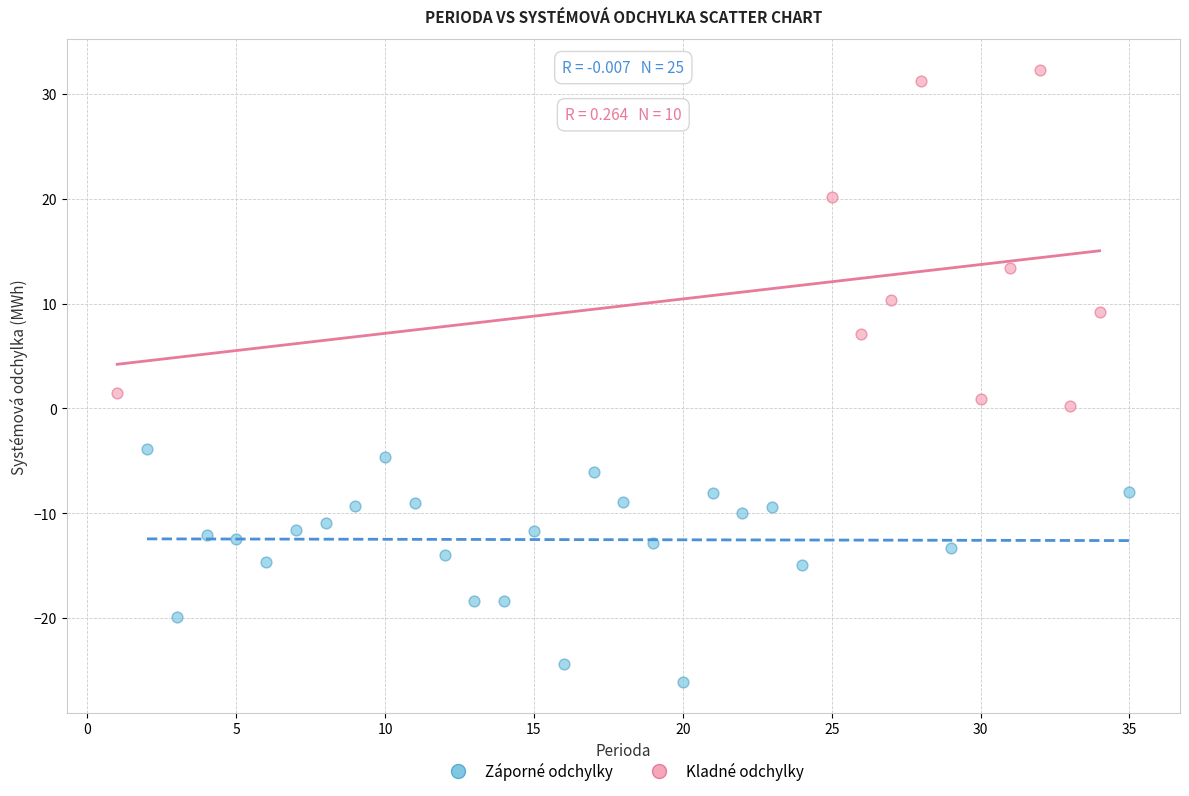

What are all the series names shown in the legend?

Záporné odchylky, Kladné odchylky